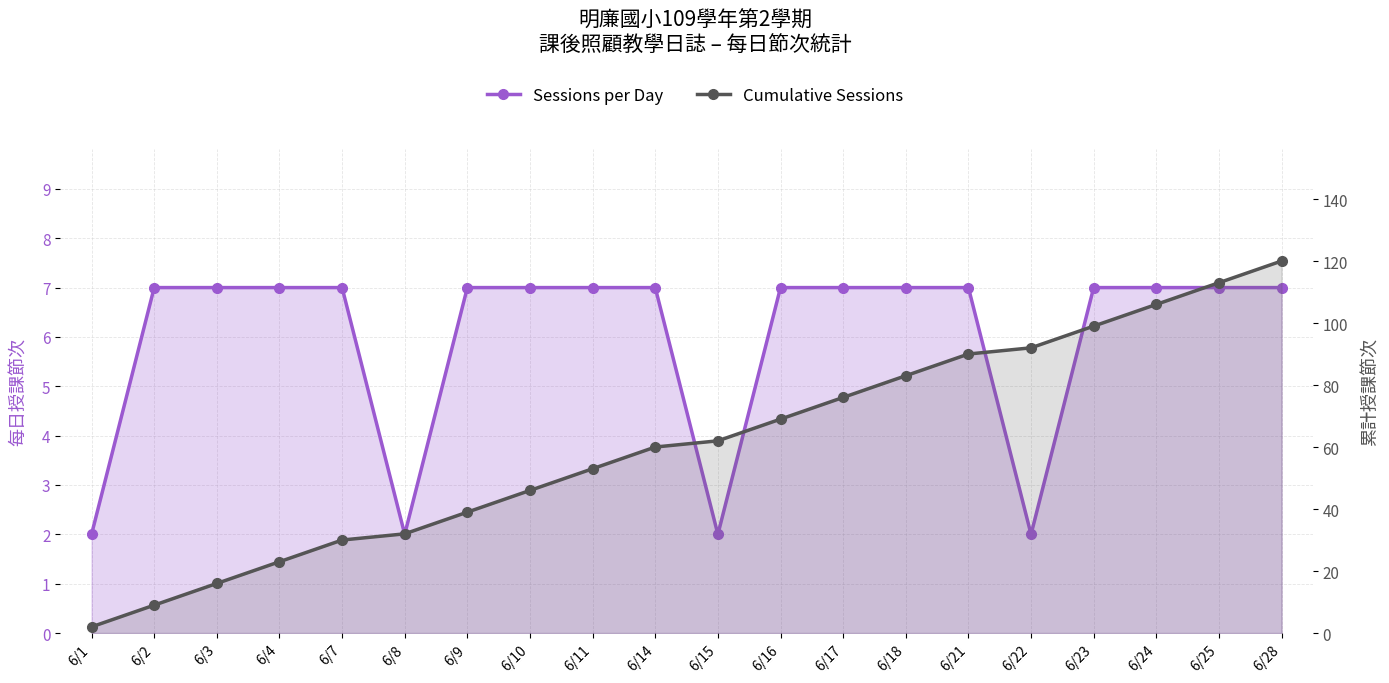

True or false: Sessions per Day and Cumulative Sessions cross at least once.

False